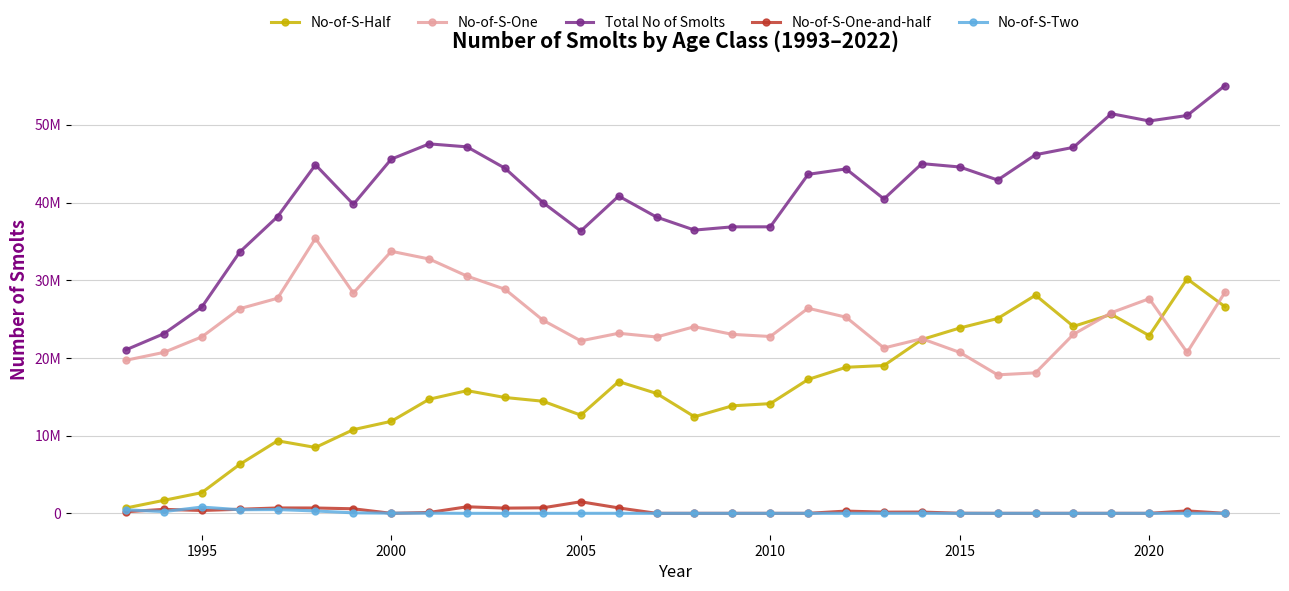

What are all the series names shown in the legend?

No-of-S-Half, No-of-S-One, Total No of Smolts, No-of-S-One-and-half, No-of-S-Two